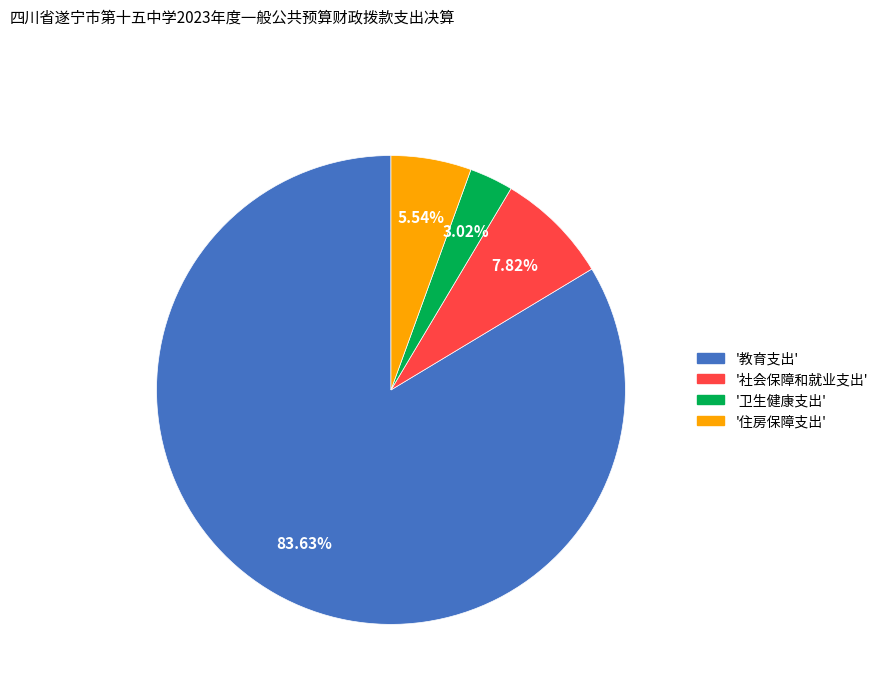

Is there any slice that represents more than half of the pie?

Yes